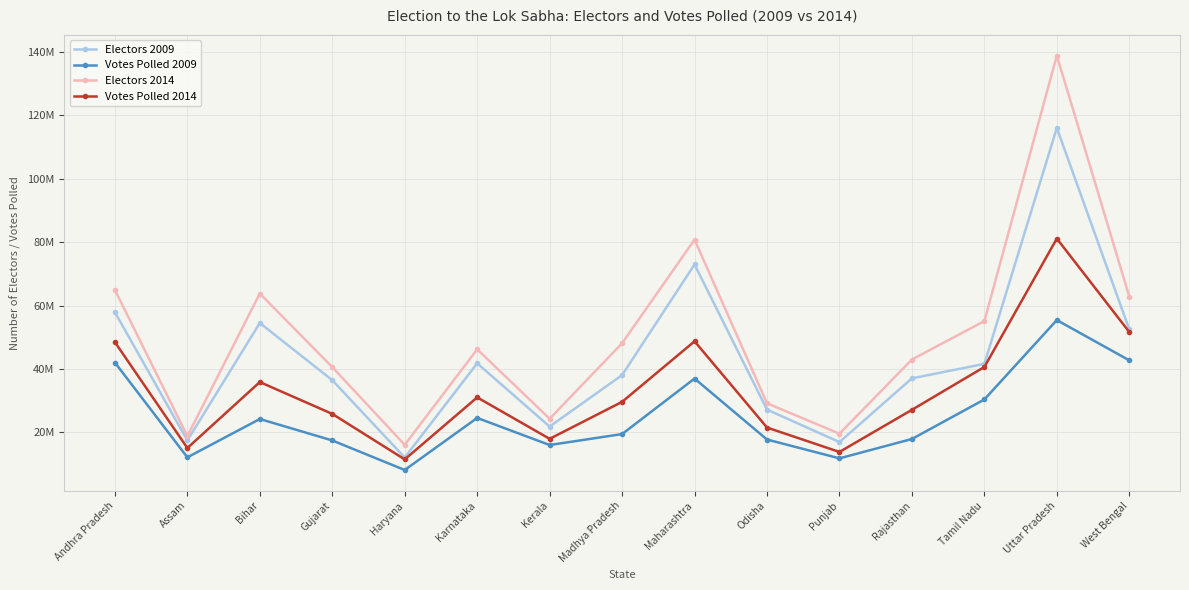

What is the label of the 10th point from the left?

Odisha